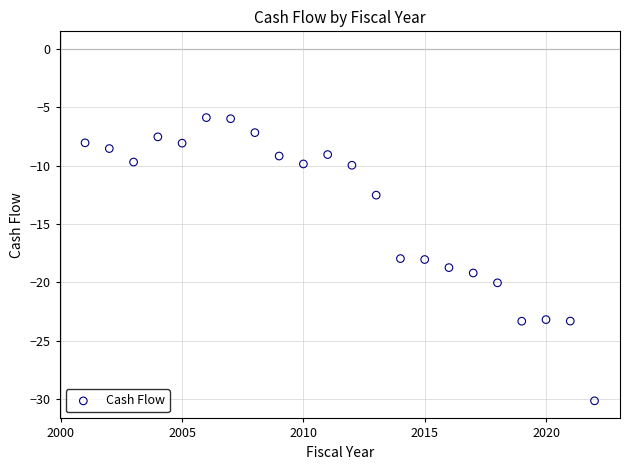

What is the range of Y values (max minus min)?

24.3